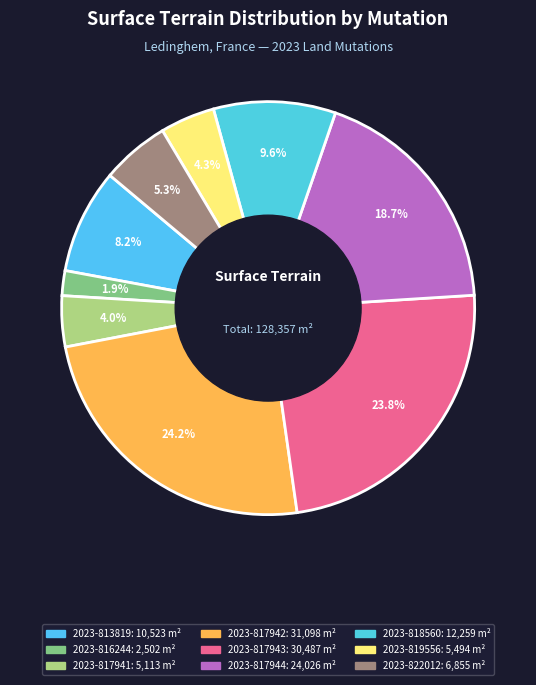

Which slice is the smallest?

2023-816244